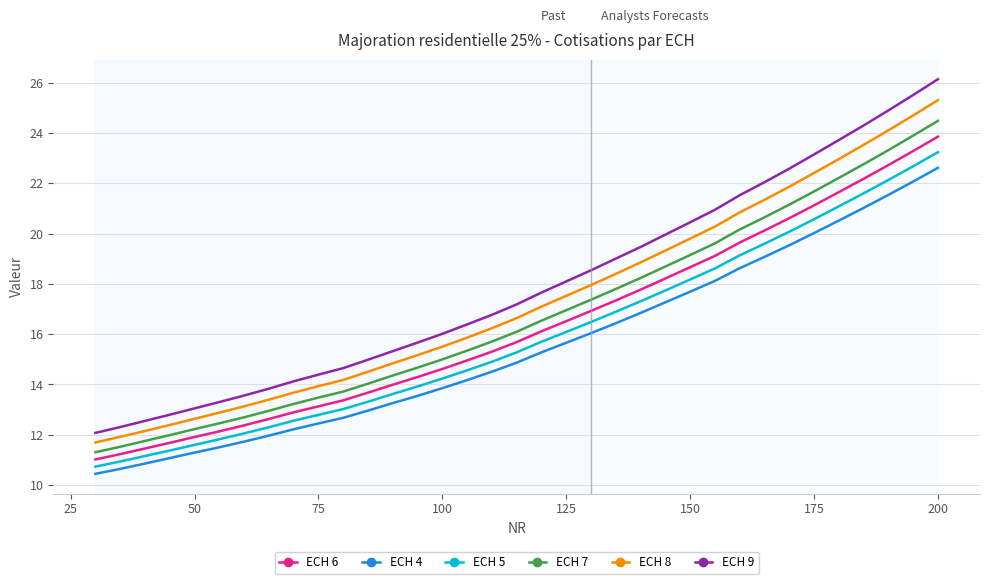

Which series has the largest range (max minus min)?

ECH 9